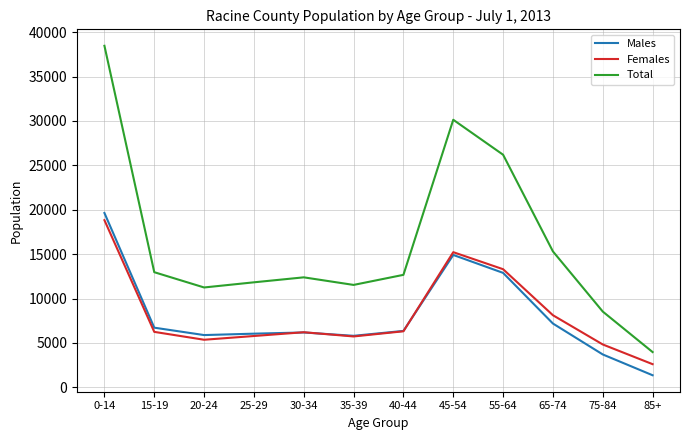

True or false: Total has a value of 30129 at 45-54.

True